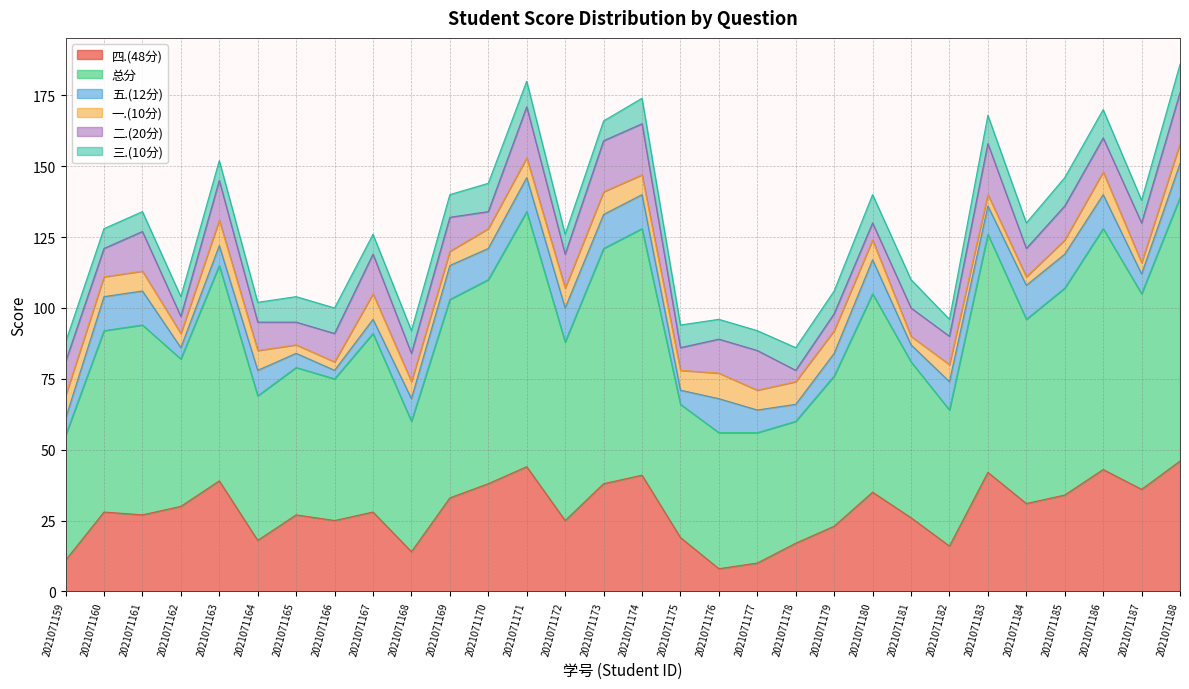

The 一.(10分) series shows 3 at 2021071166. True or false?

True